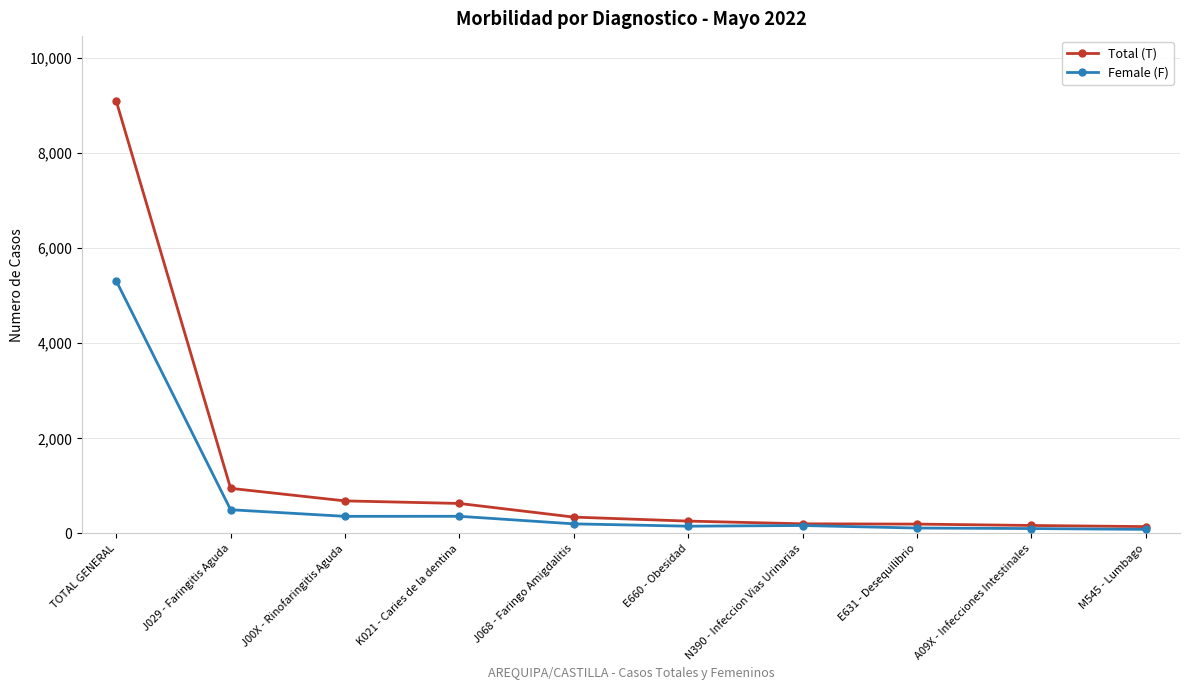

What is the maximum value shown in the chart?

9096